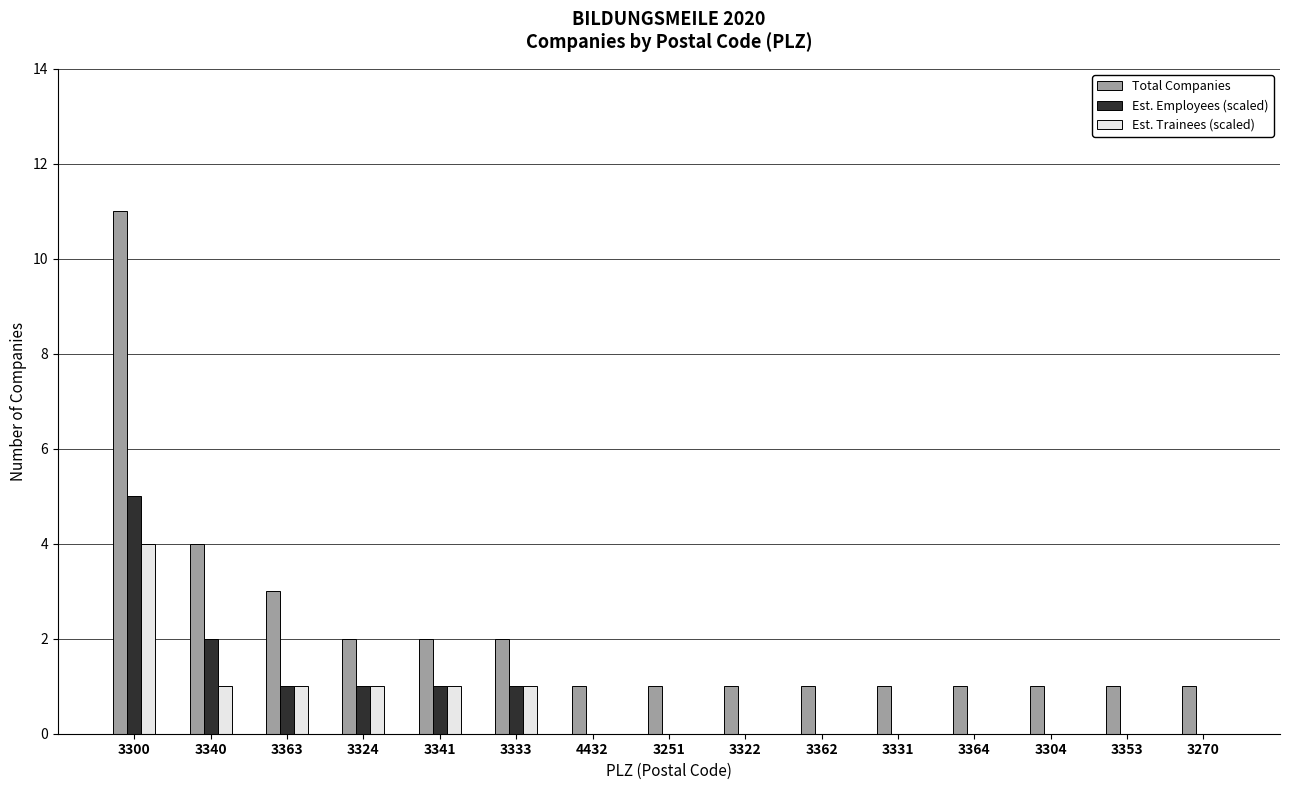

How many categories are shown in the chart?

15